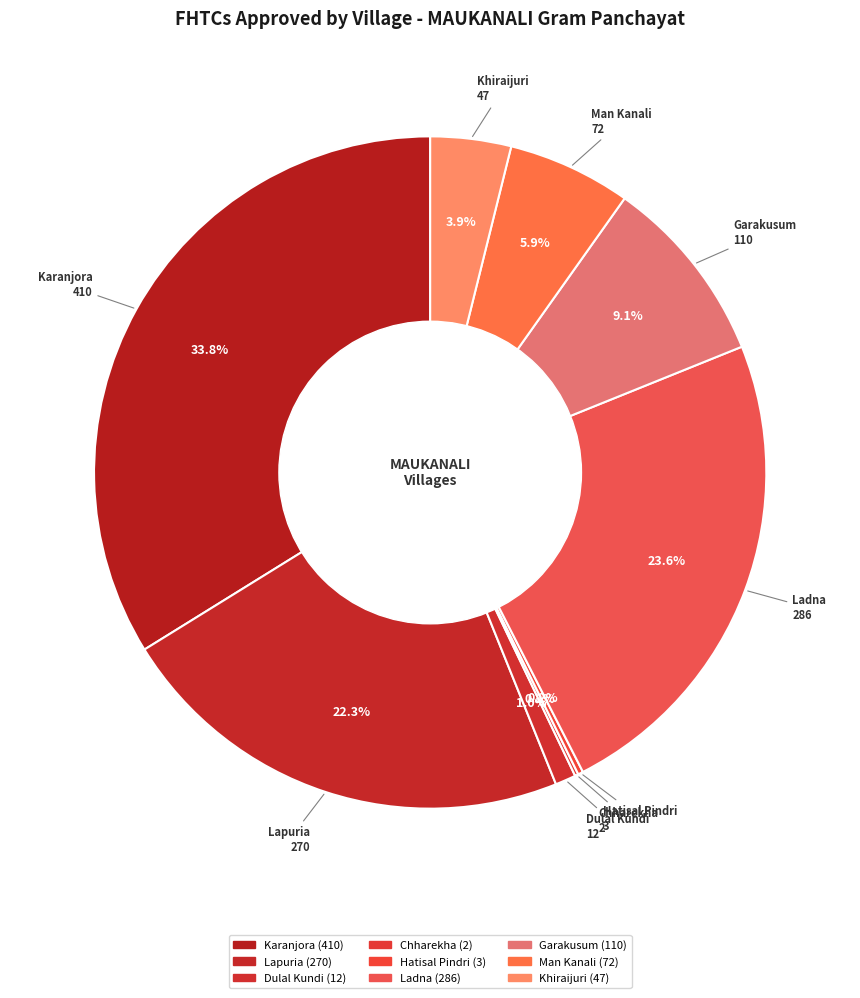

To the nearest percent, what portion does Karanjora represent?

34%